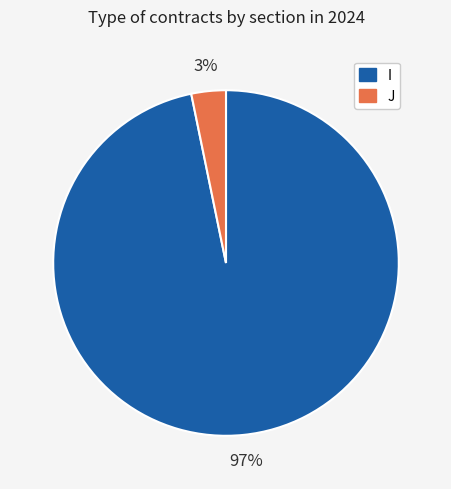

Do J and I together represent more than half of the pie?

Yes